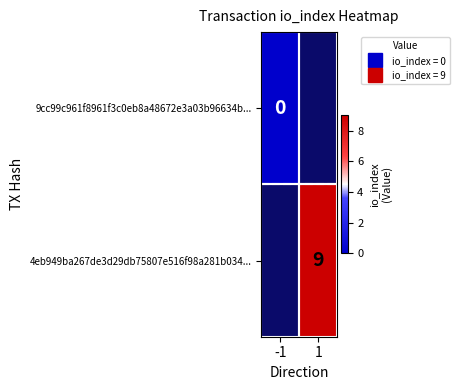

How many positive values does the 4eb949ba267de3d29db75807e516f98a281b034... series have?

1